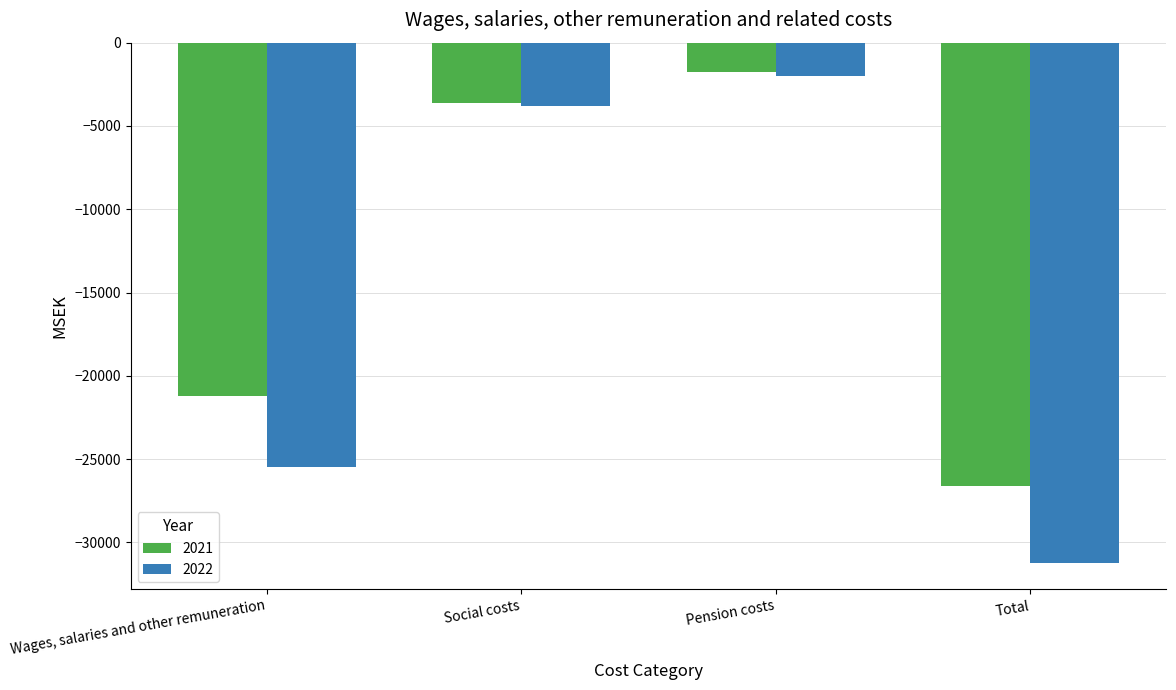

Where is 2022 nearest to the value -16620?

Wages, salaries and other remuneration